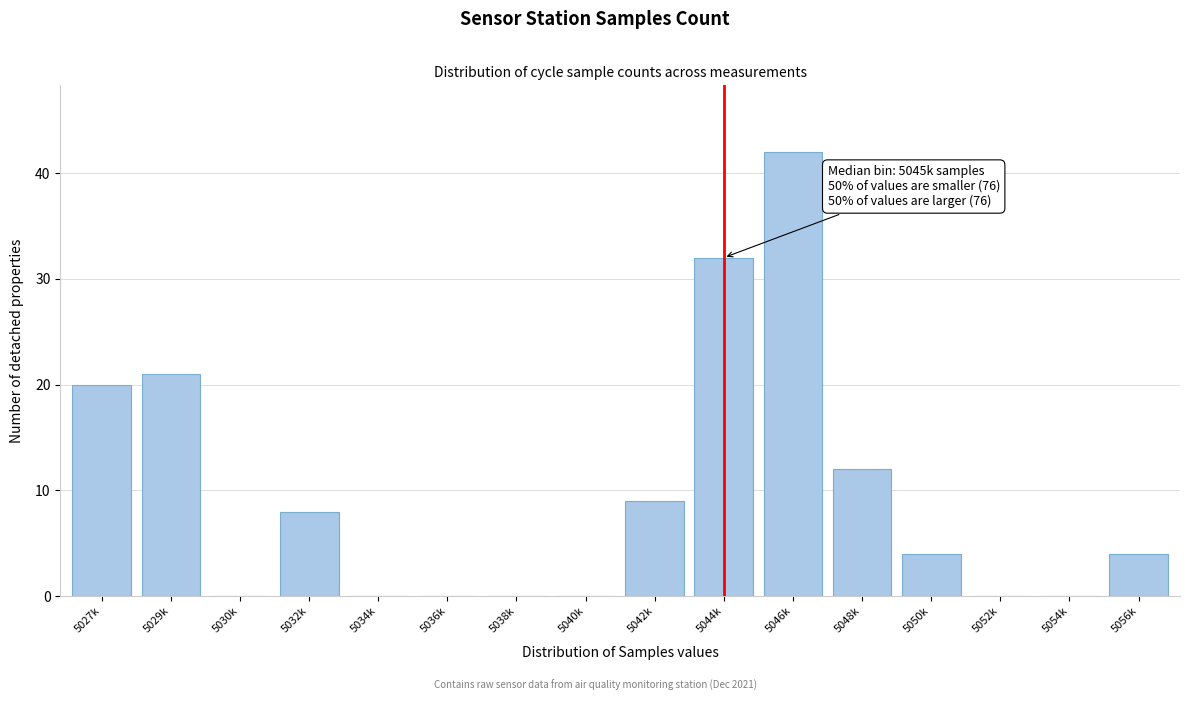

Reading left to right, list all the values displayed in this chart.

5027k=20	5029k=21	5030k=0	5032k=8	5034k=0	5036k=0	5038k=0	5040k=0	5042k=9	5044k=32	5046k=42	5048k=12	5050k=4	5052k=0	5054k=0	5056k=4